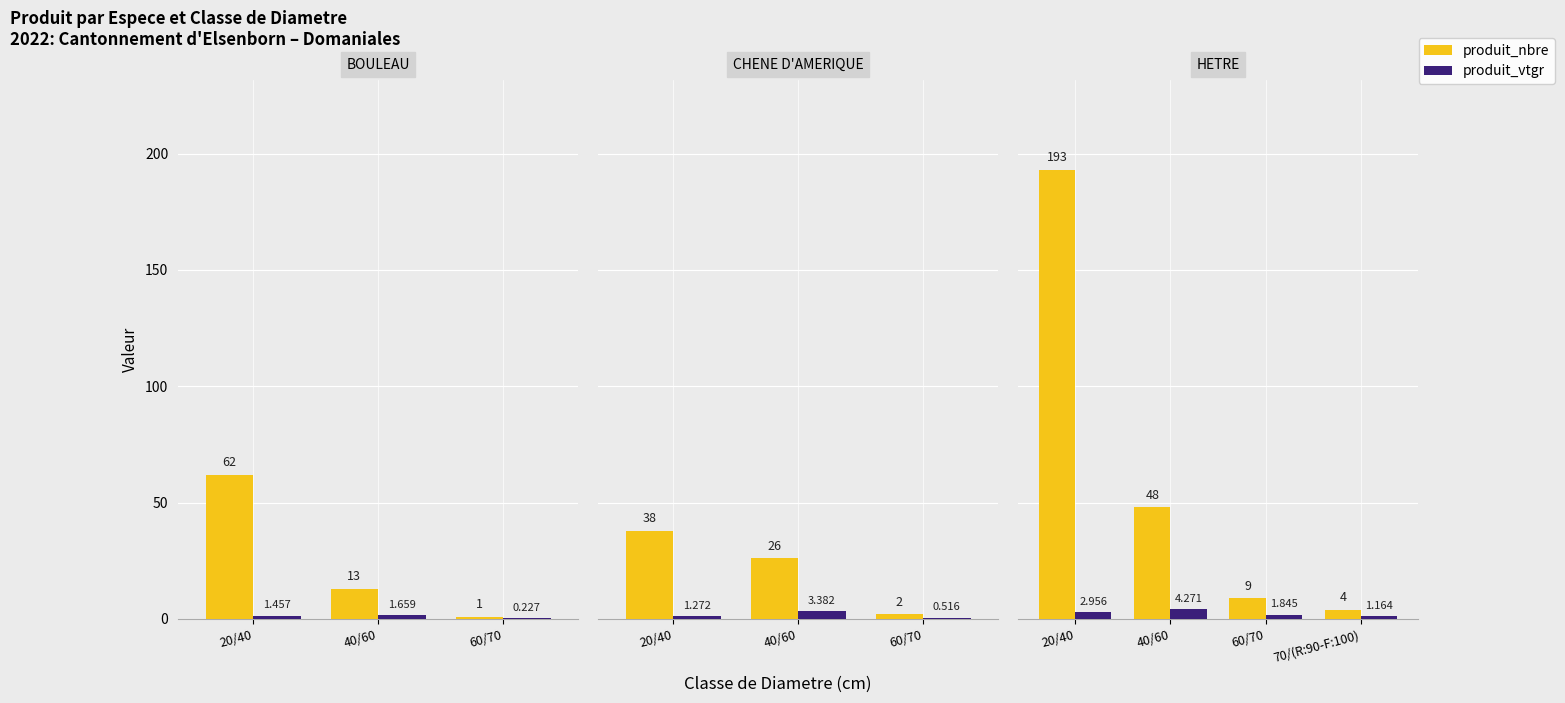

What are all the series names shown in the legend?

produit_nbre, produit_vtgr